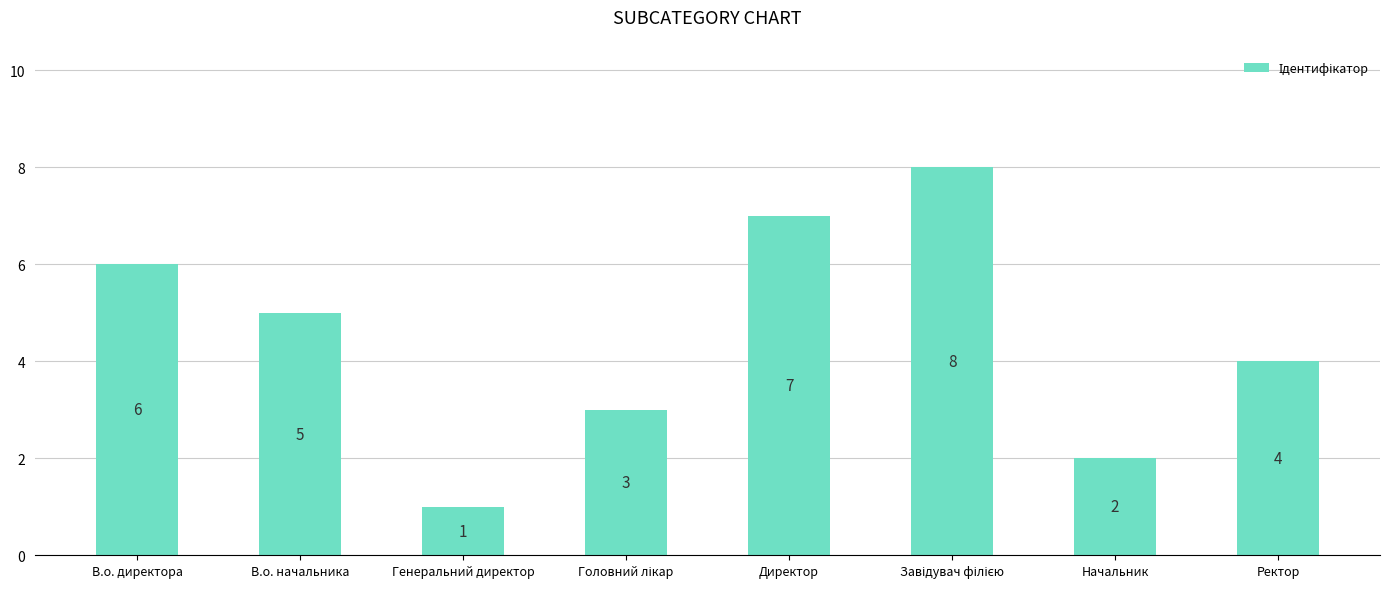

Which category has the lowest value across all series?

Генеральний директор